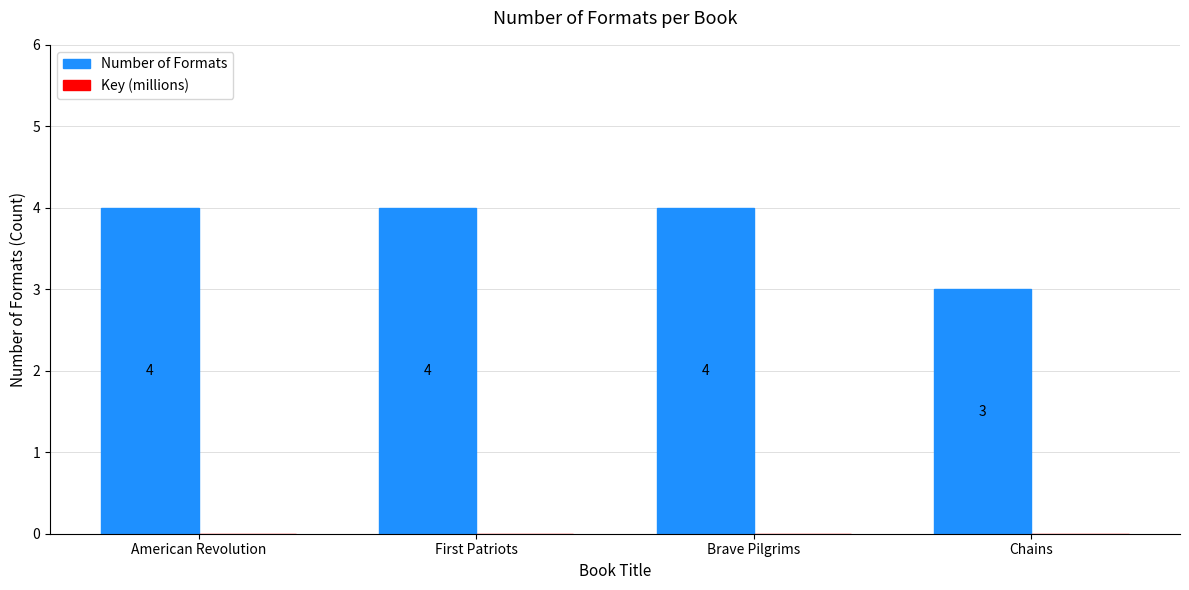

What is the label of the 3rd bar from the right?

First Patriots